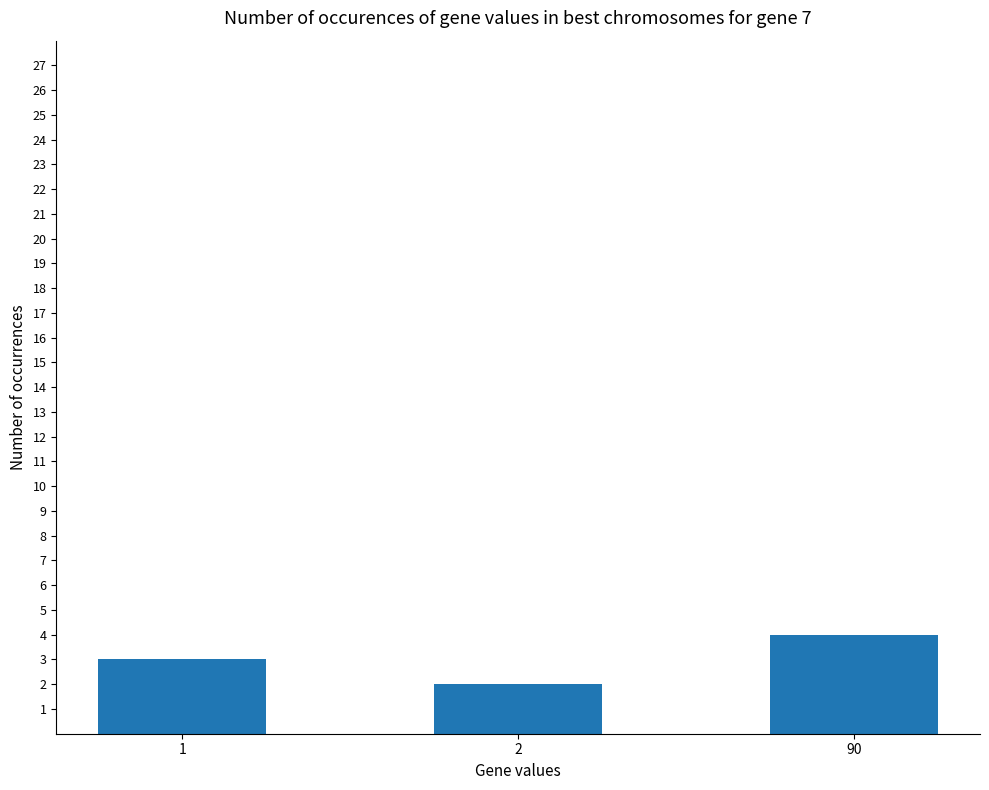

The chart shows a value of 2 at 2. True or false?

True